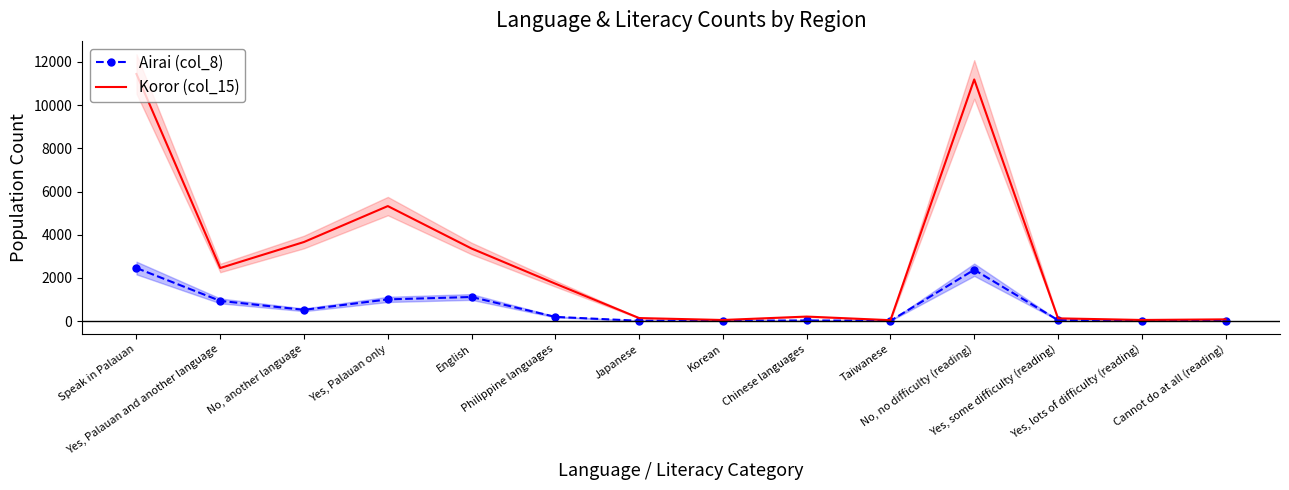

The value of Koror (col_15) at Yes, Palauan only is 7931. True or false?

False